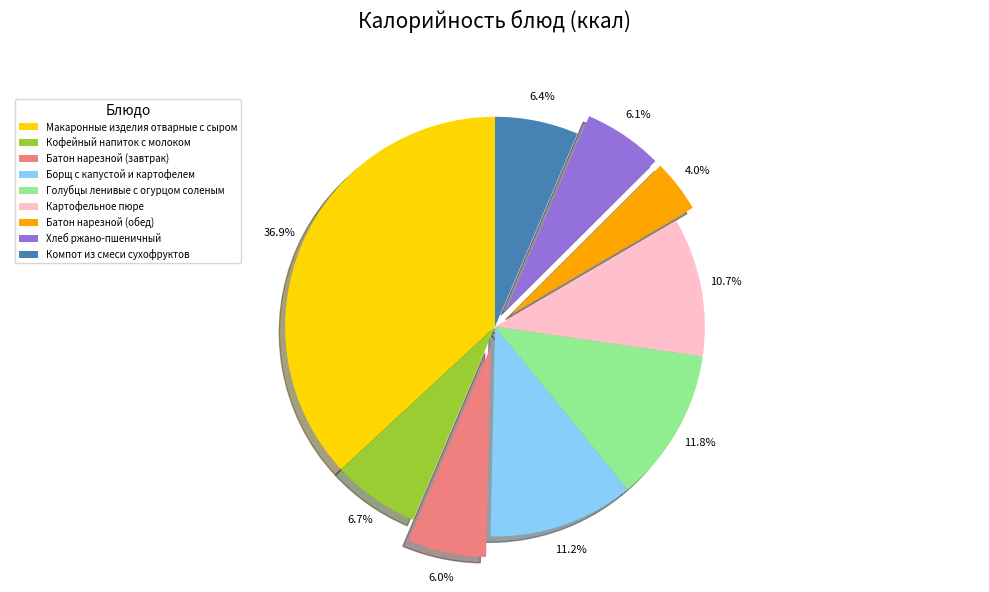

Which category has the smallest portion of the pie?

Батон нарезной (обед)